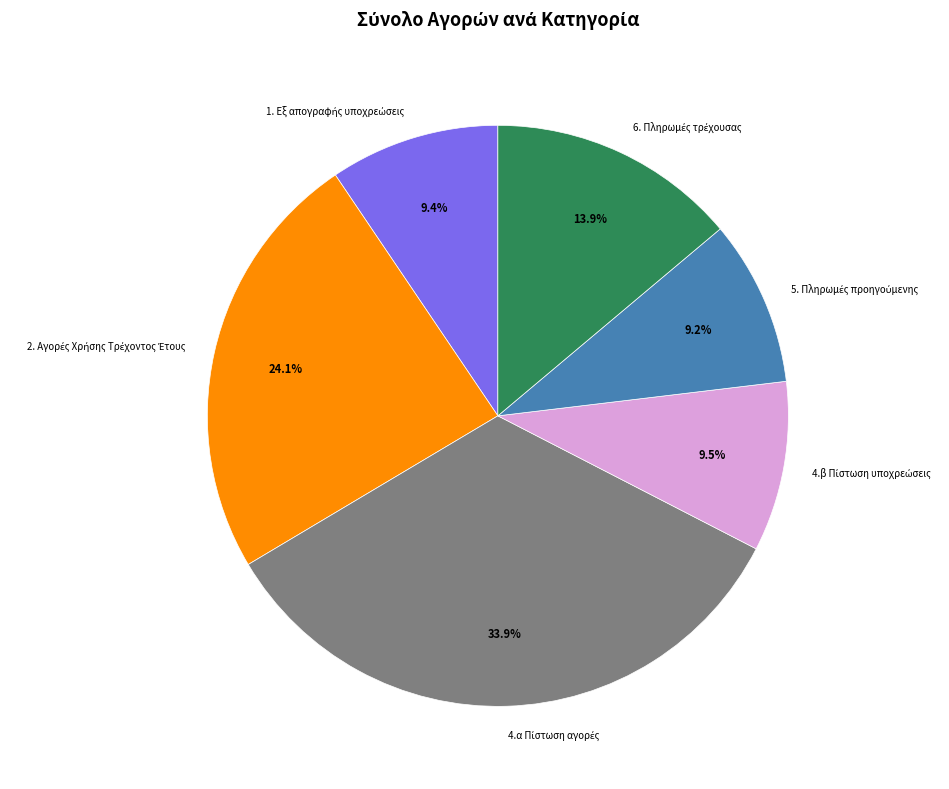

Is there any slice that represents more than half of the pie?

No